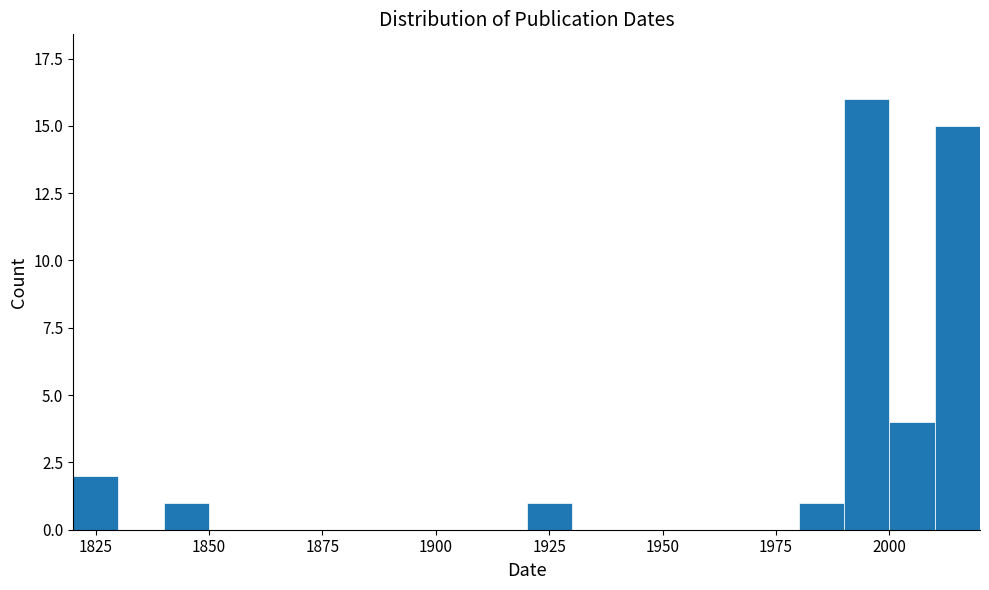

Read against the x-axis, roughly where is the centre of the tallest bar?

1995